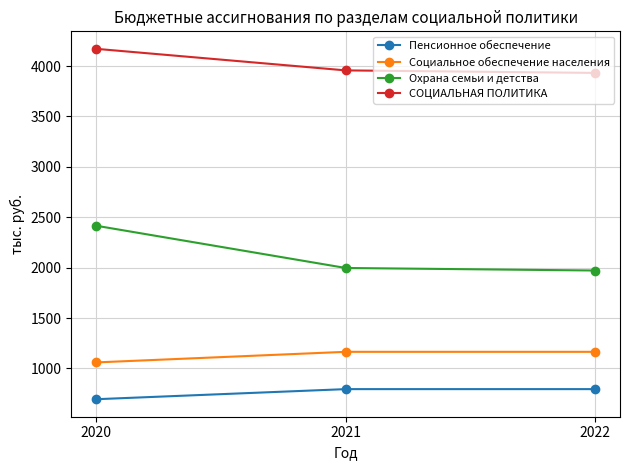

What is the total value across all series at 2020?

8340.6